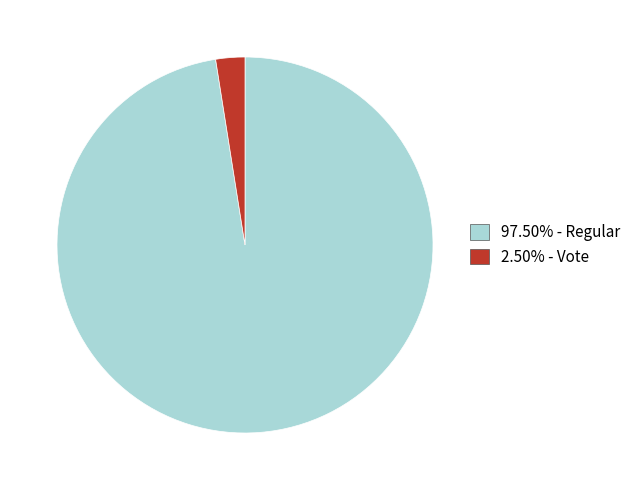

Is there any slice that represents more than half of the pie?

Yes